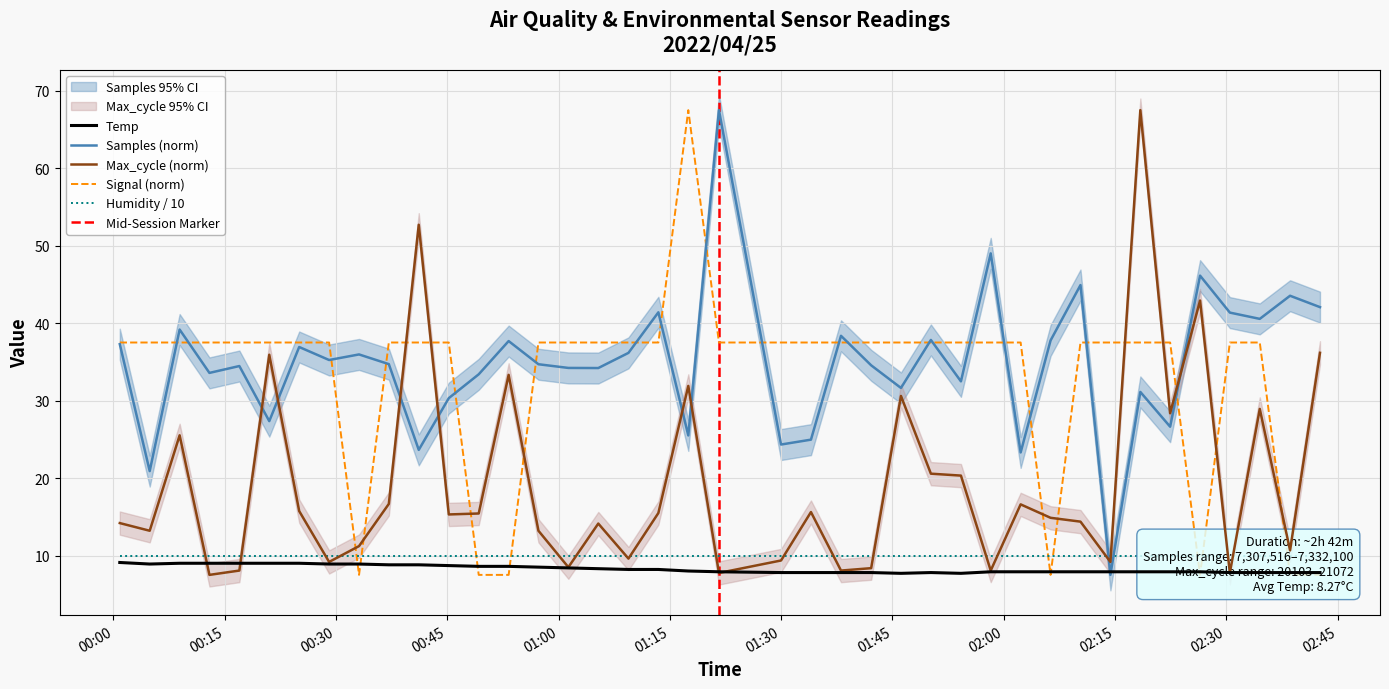

What is the lowest value of the Samples (norm) series?

7.5